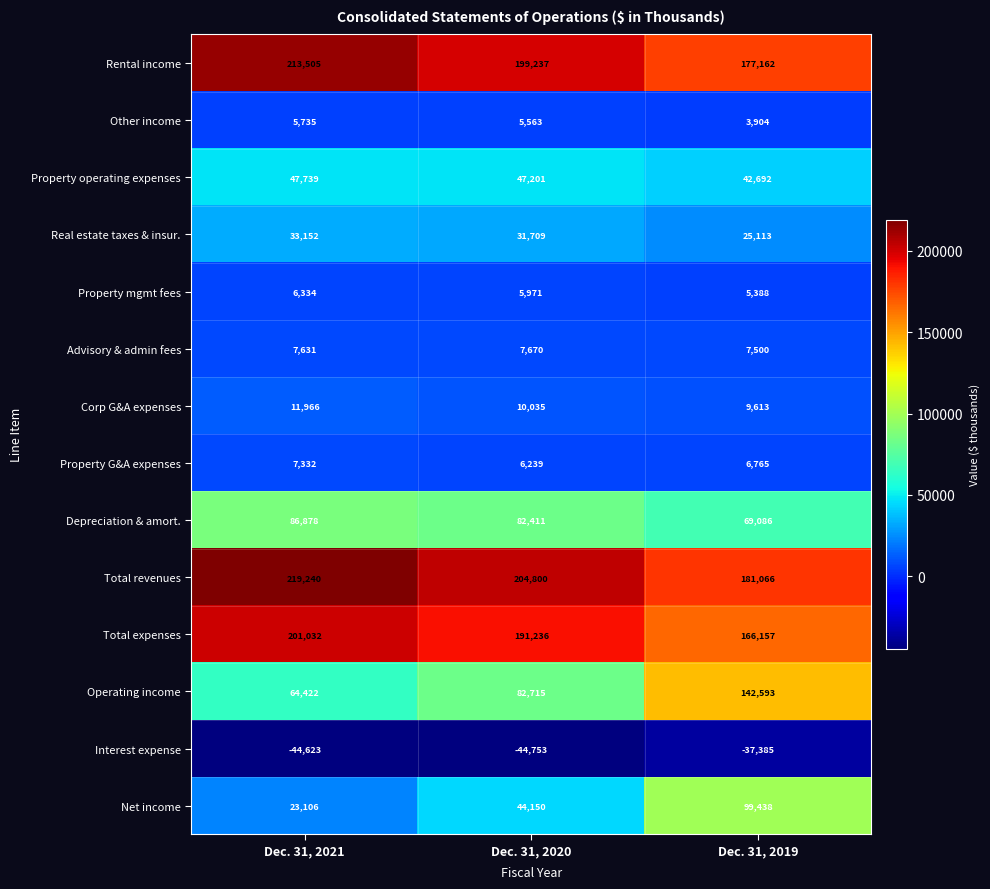

What is the average value of the Net income series?

55565